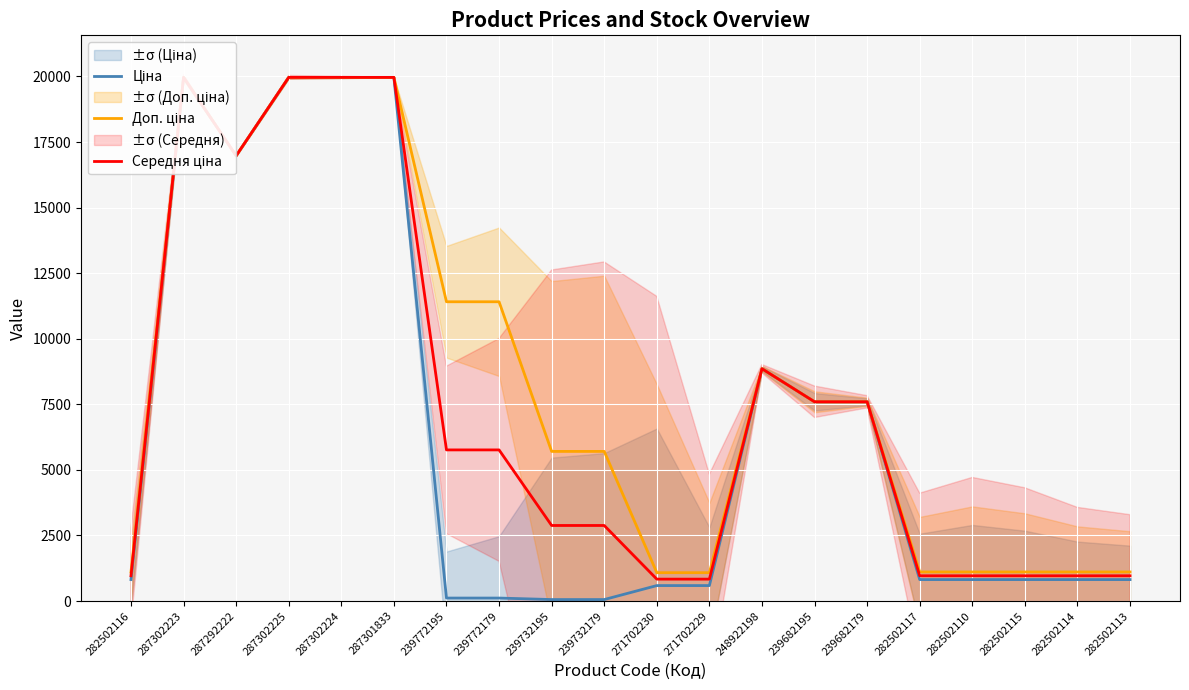

At which label does Доп. ціна reach its peak?

287302223